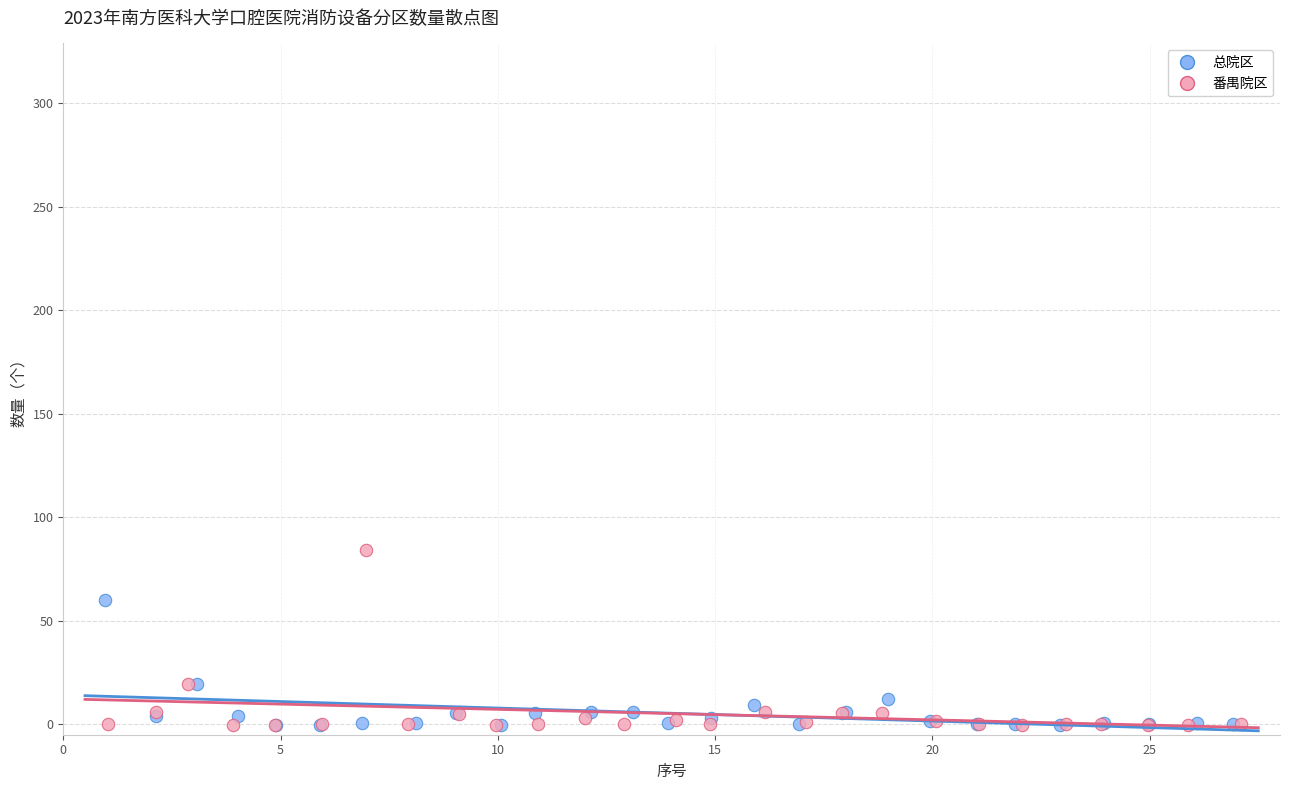

Which series has the largest Y range (max minus min)?

番禺院区